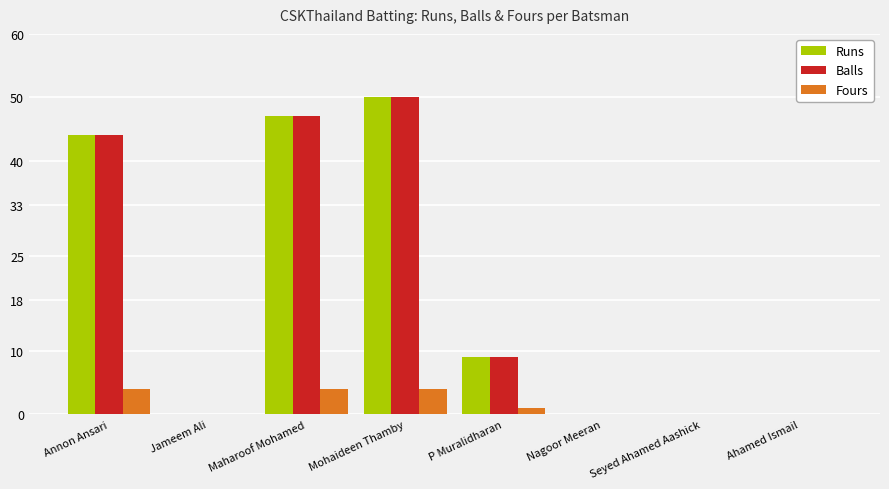

At which category is the sum across all series the highest?

Mohaideen Thamby